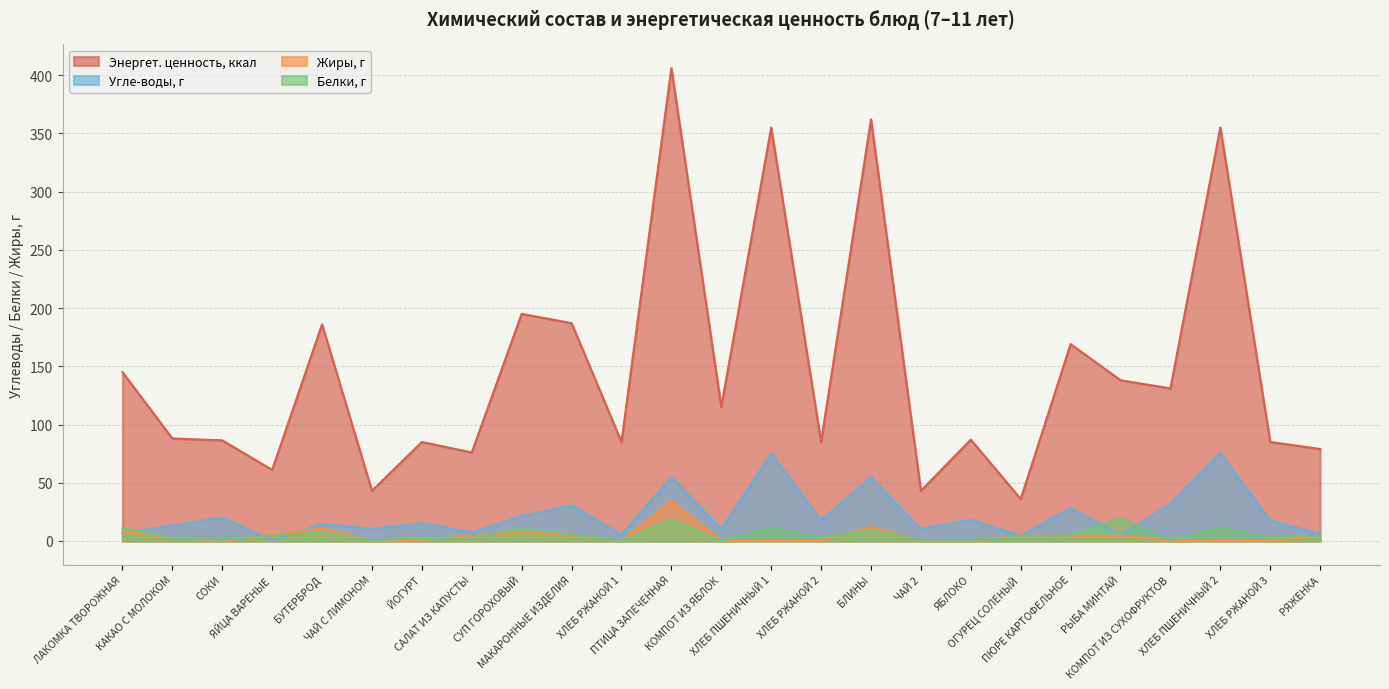

How many data points in Угле-воды, г are less than 15?

12